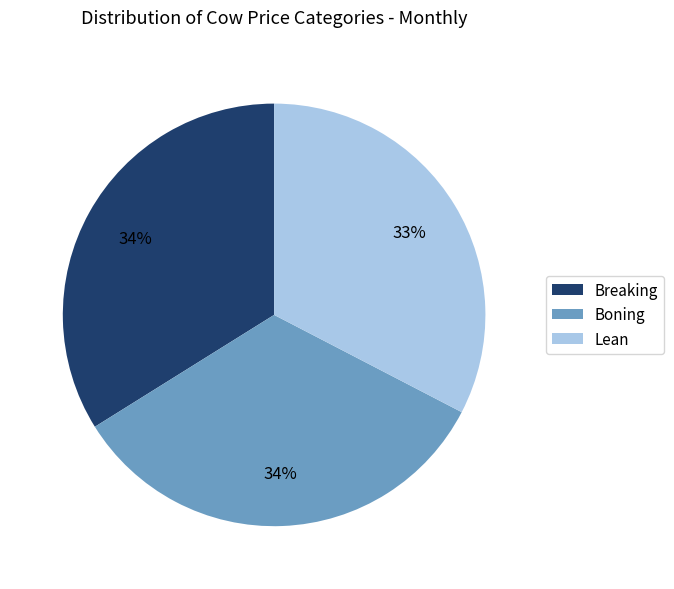

Is it true that Boning is 26% of the pie?

False